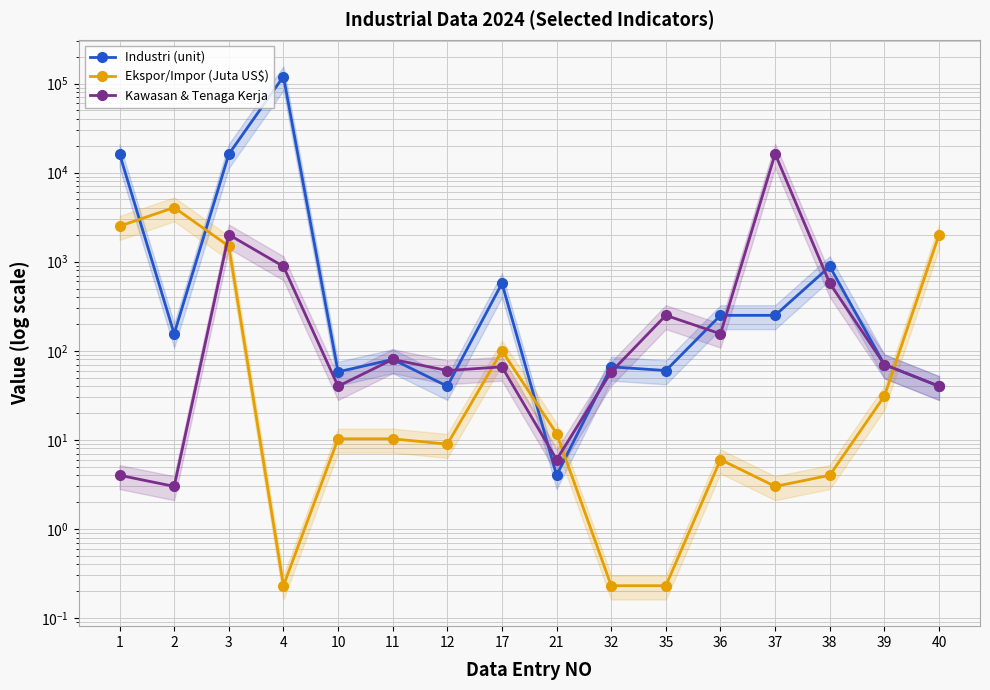

What is the value of the Ekspor/Impor (Juta US$) point at the 1st from the left?

2507.4